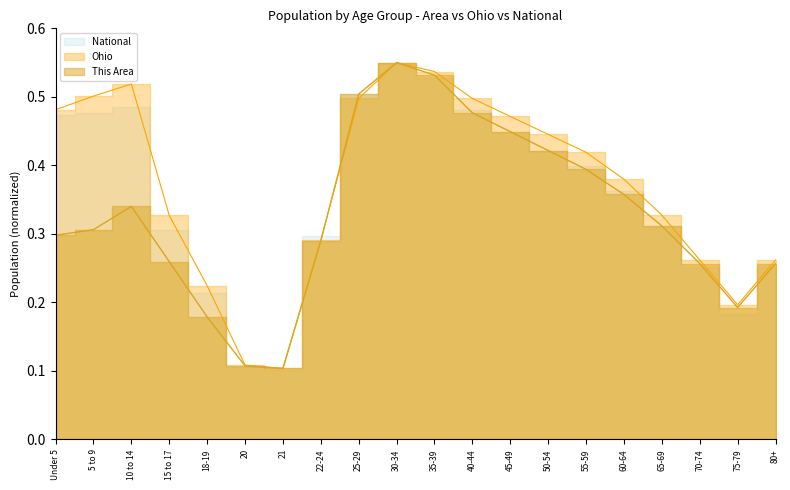

Between 75-79 and 40-44, which is larger?

40-44